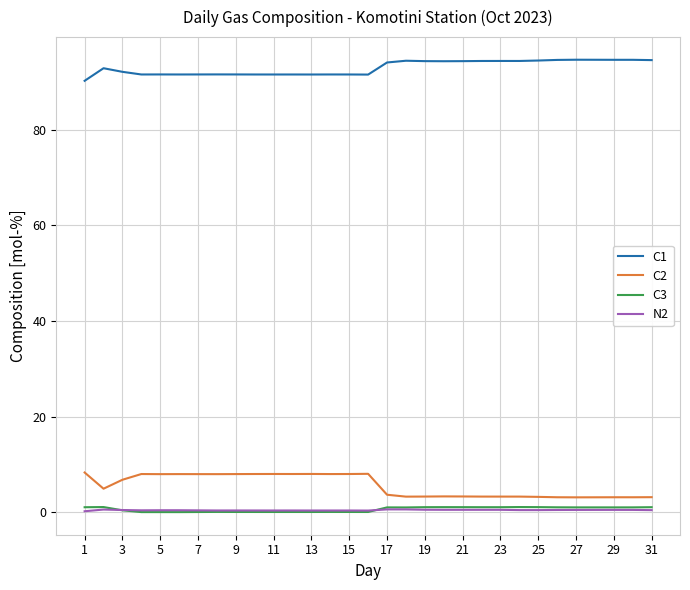

What is the greatest value displayed?

94.6